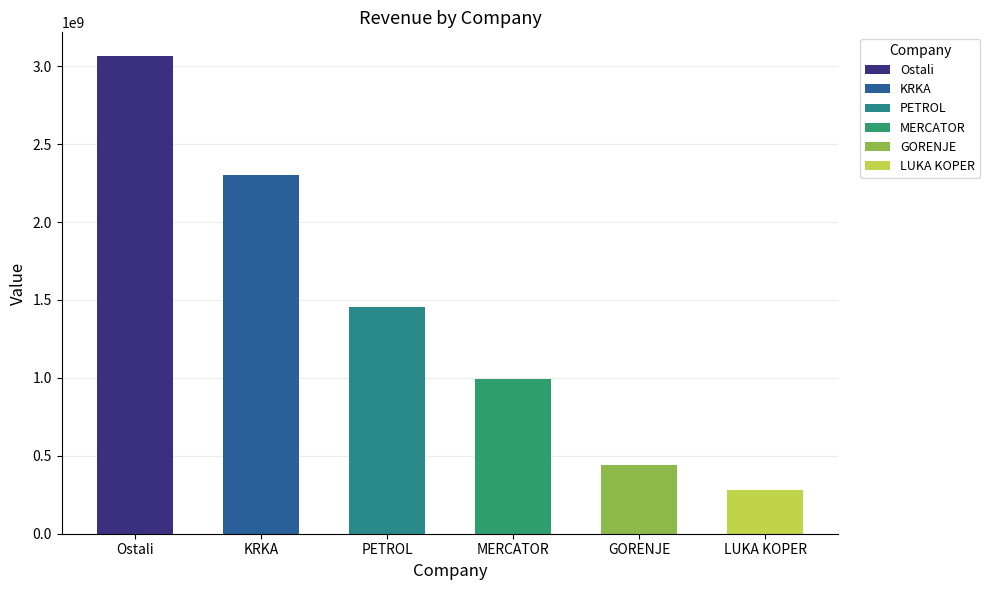

What is the change in value from Ostali to LUKA KOPER?

-2784133692.0